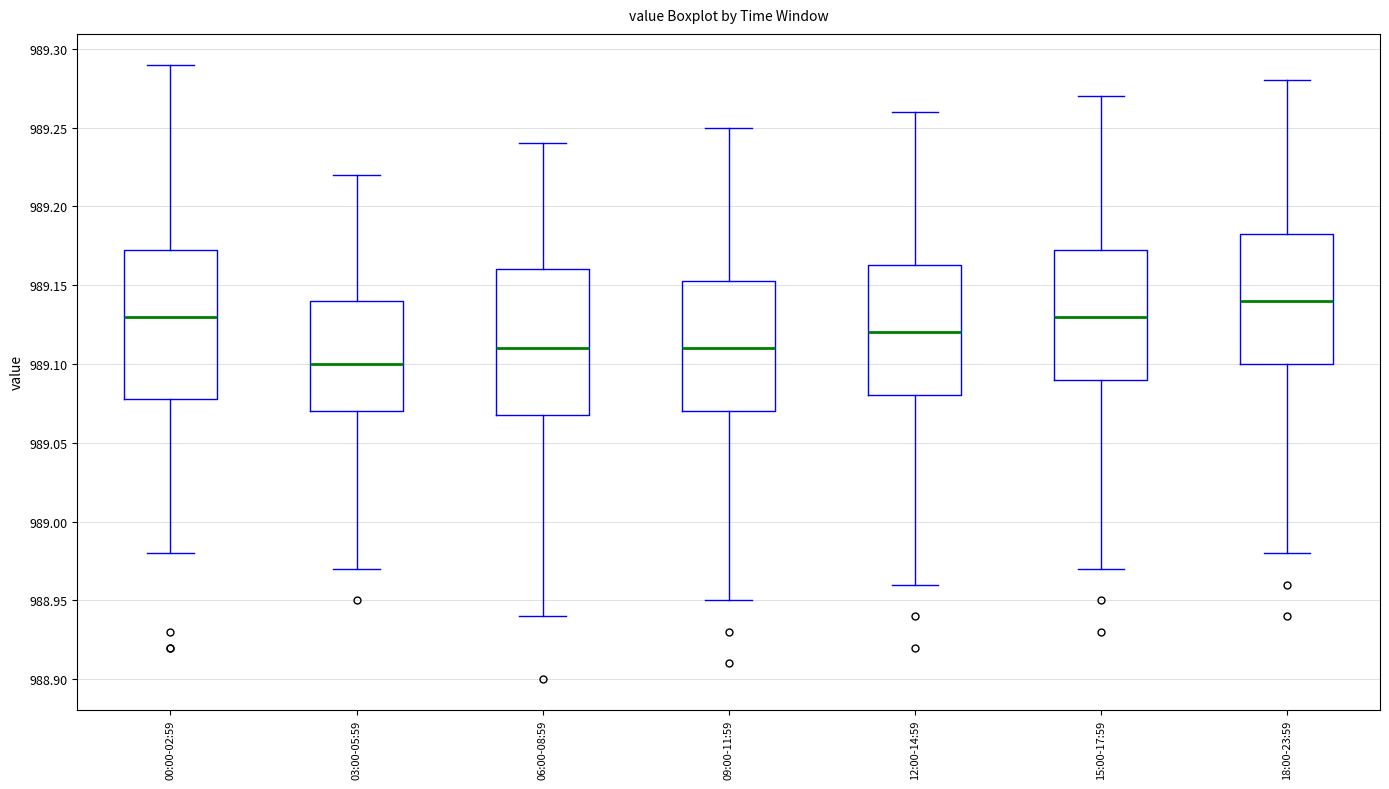

Reading left to right, transcribe this box plot: for each box, give where its median line is, the range the box spans, and where its two whiskers end, as read against the y-axis. The values are not printed on the chart, so give them approximately, as read against the axis.

00:00-02:59: median 989.130, box 989.080 to 989.175, whiskers 988.980 to 989.290
03:00-05:59: median 989.100, box 989.070 to 989.140, whiskers 988.970 to 989.220
06:00-08:59: median 989.110, box 989.070 to 989.160, whiskers 988.940 to 989.240
09:00-11:59: median 989.110, box 989.070 to 989.155, whiskers 988.950 to 989.250
12:00-14:59: median 989.120, box 989.080 to 989.165, whiskers 988.960 to 989.260
15:00-17:59: median 989.130, box 989.090 to 989.175, whiskers 988.970 to 989.270
18:00-23:59: median 989.140, box 989.100 to 989.185, whiskers 988.980 to 989.280